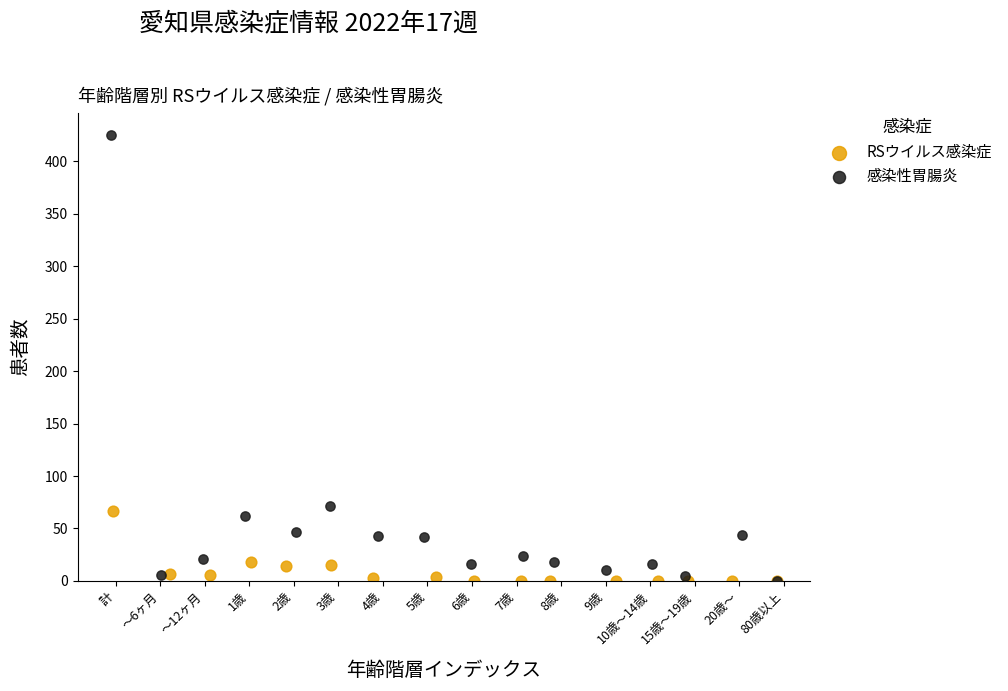

Which series has the widest spread of Y values?

感染性胃腸炎